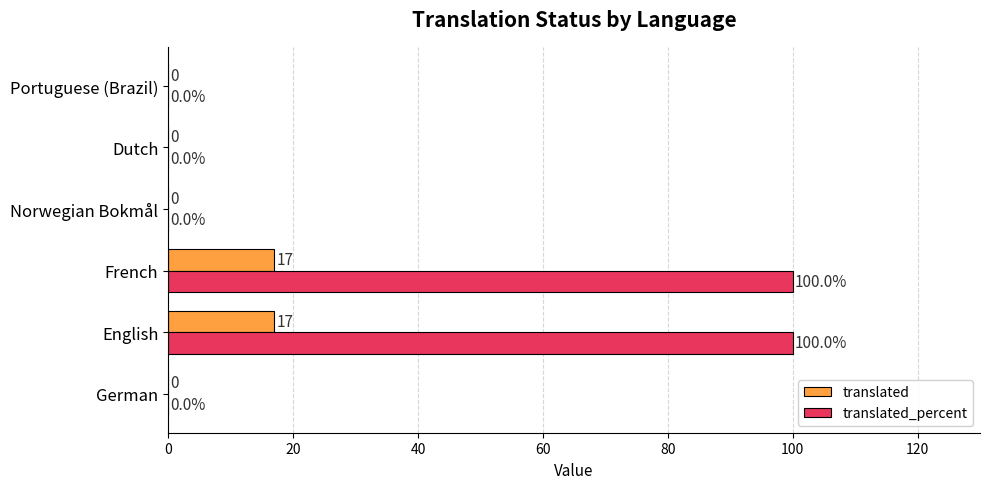

What is the approximate value of translated at English?

17